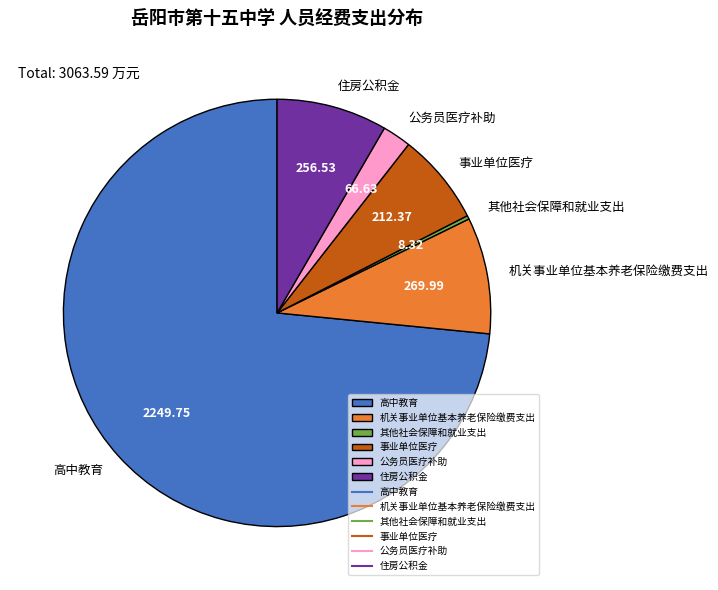

Is the sum of 高中教育 and 机关事业单位基本养老保险缴费支出 greater than half?

Yes